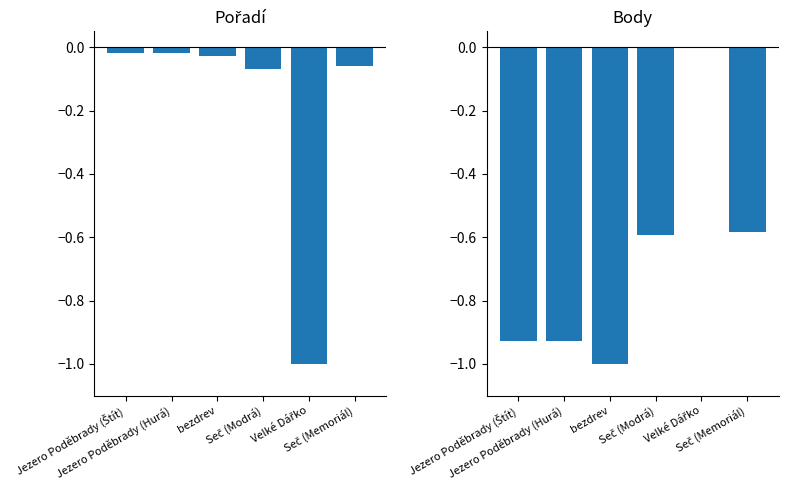

Reading right to left, transcribe all the data shown in this chart.

Pořadí: -0.1	-1.0	-0.1	-0.0	-0.0	-0.0
Body: -0.6	0.0	-0.6	-1.0	-0.9	-0.9